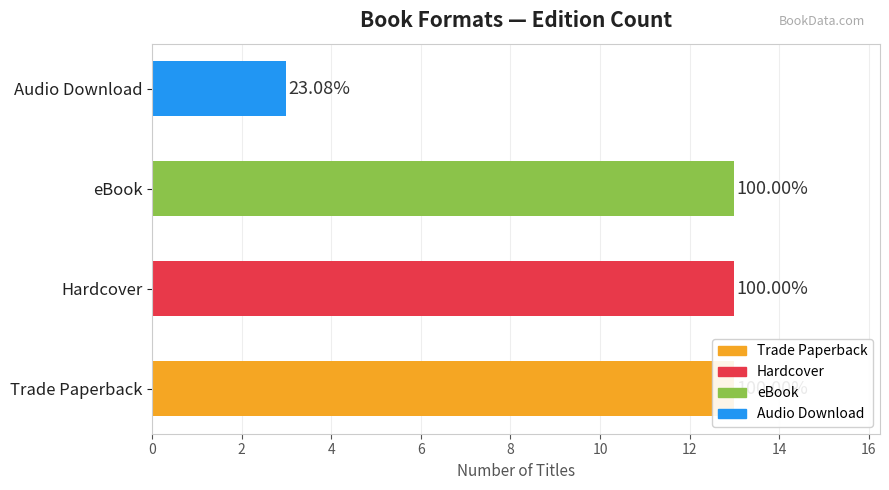

Are the bars horizontal?

Yes